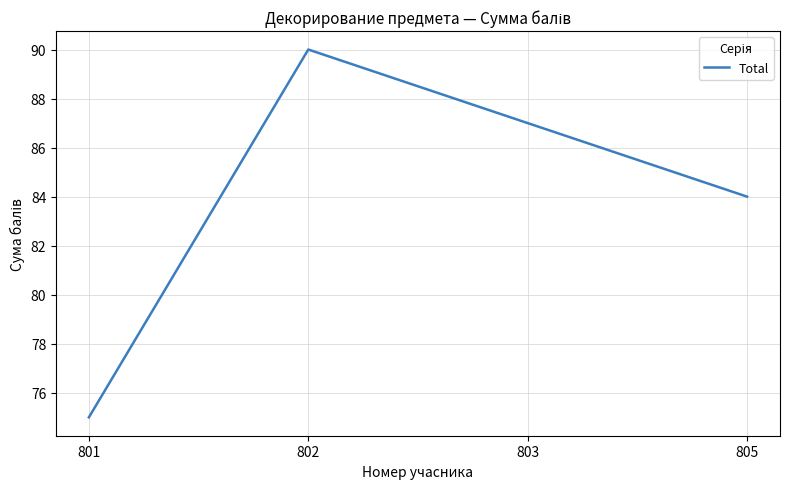

Reading left to right, what are all the values shown in this chart?

75	90	87	84